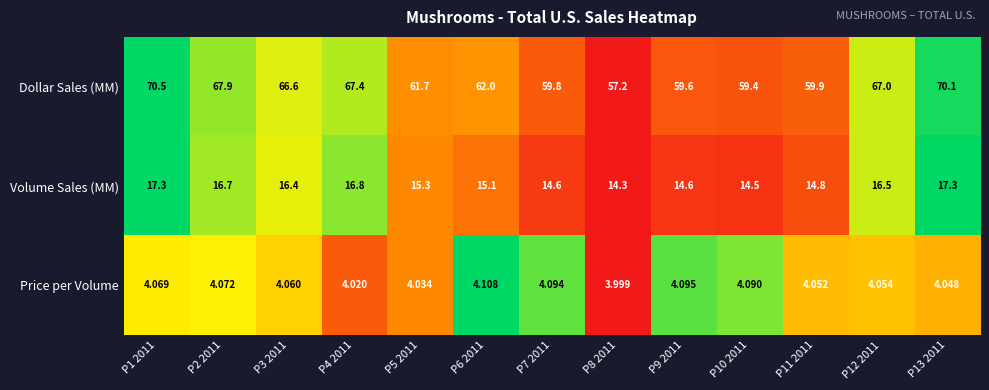

Which series has the largest range (max minus min)?

Dollar Sales (MM)